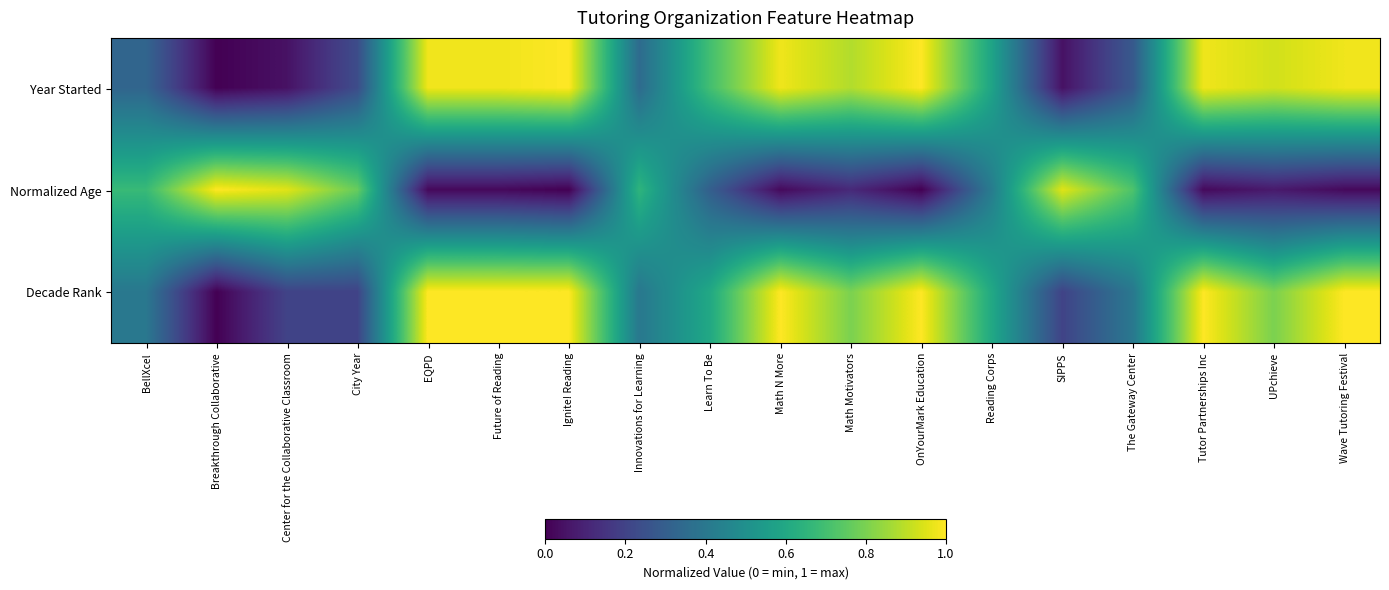

At how many categories does at least one series exceed 0?

18